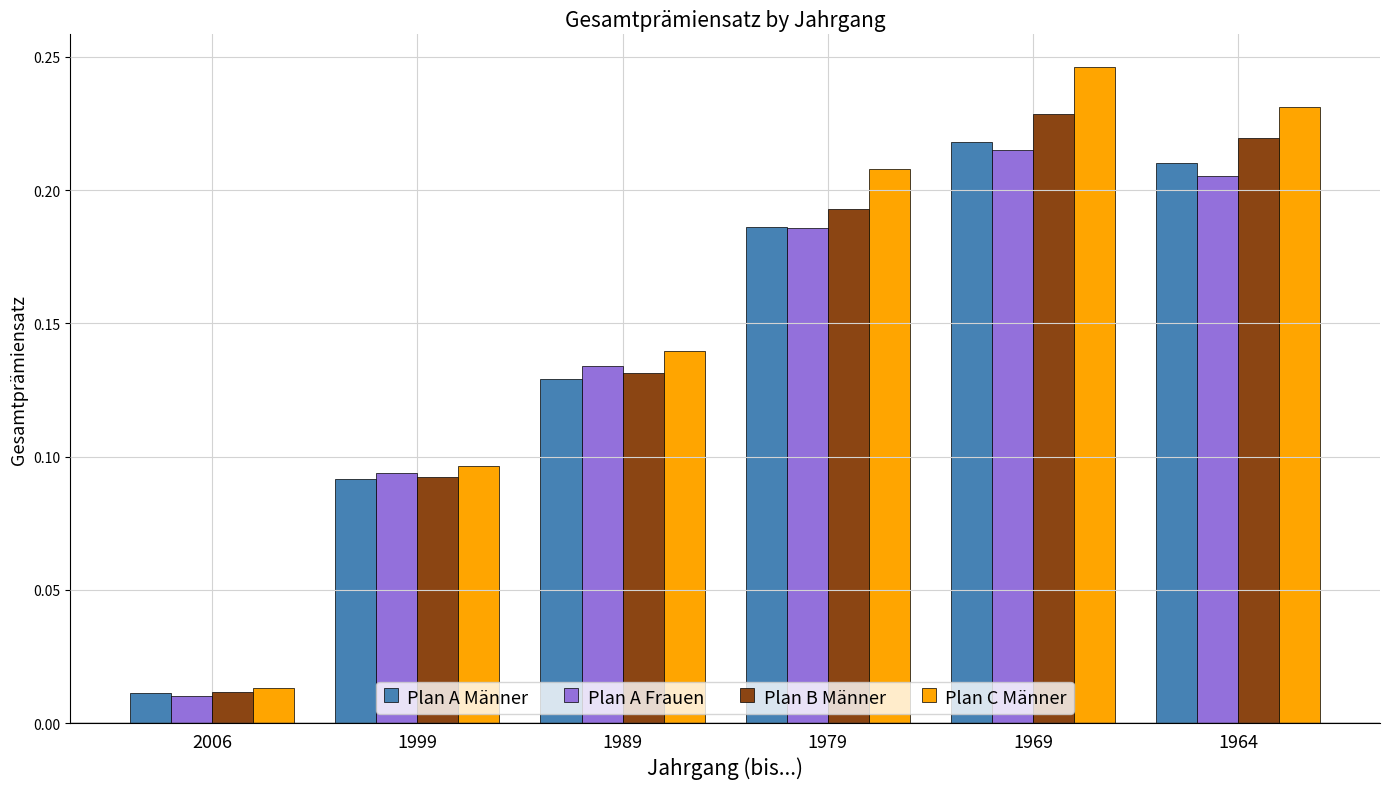

Which series has the largest total across all categories?

Plan C Männer